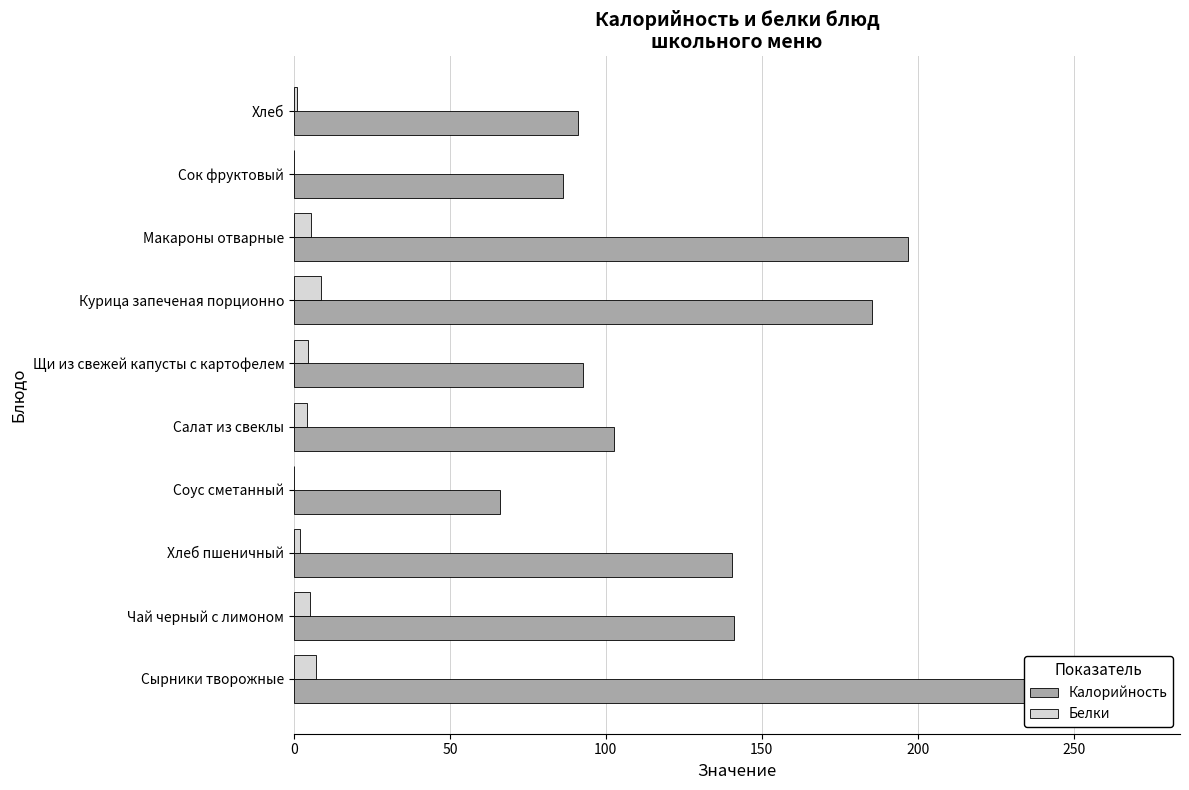

How many positive values does the Белки series have?

9